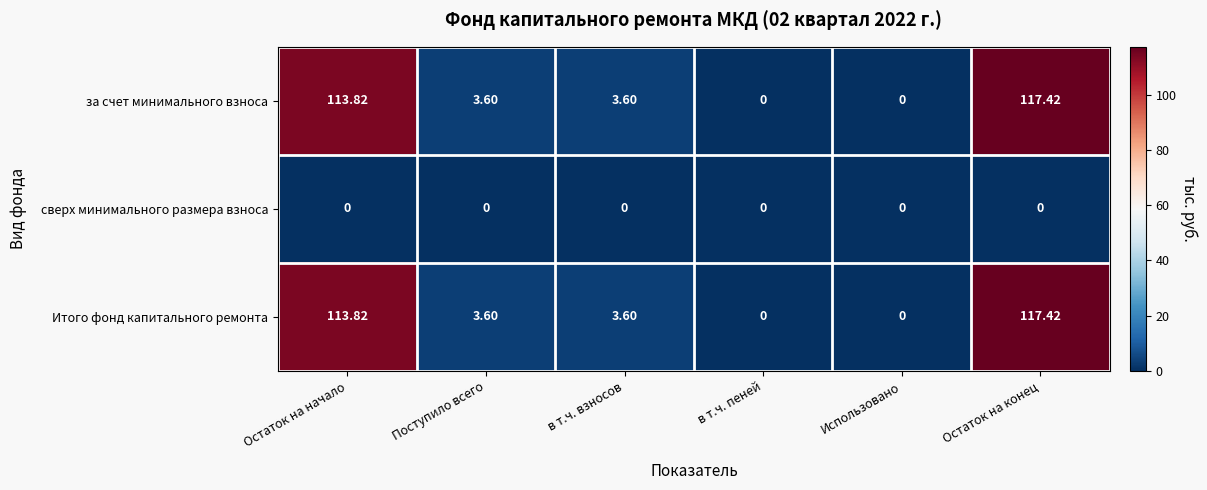

Where does the за счет минимального взноса series first go above 3?

Остаток на начало